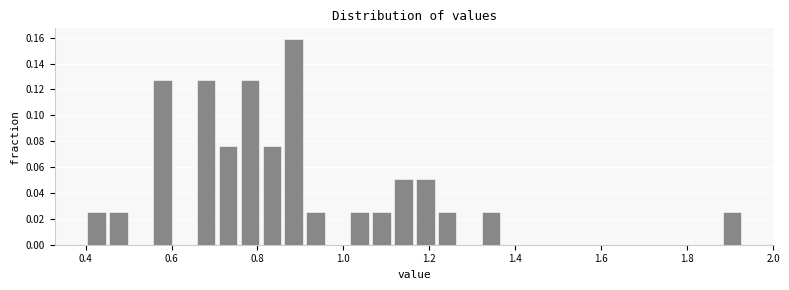

Around what value on the x-axis is the tallest bar? Give the approximate position of its centre, as read against the axis.

0.88